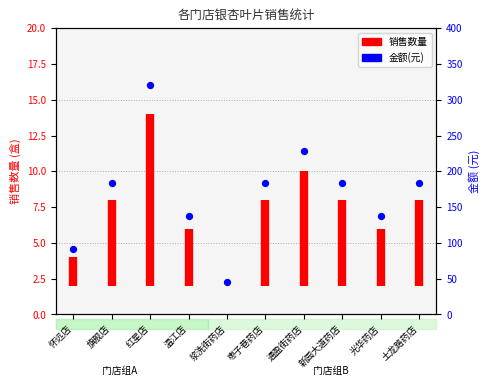

What is the change in value from 温江店 to 土龙路药店?

+45.8